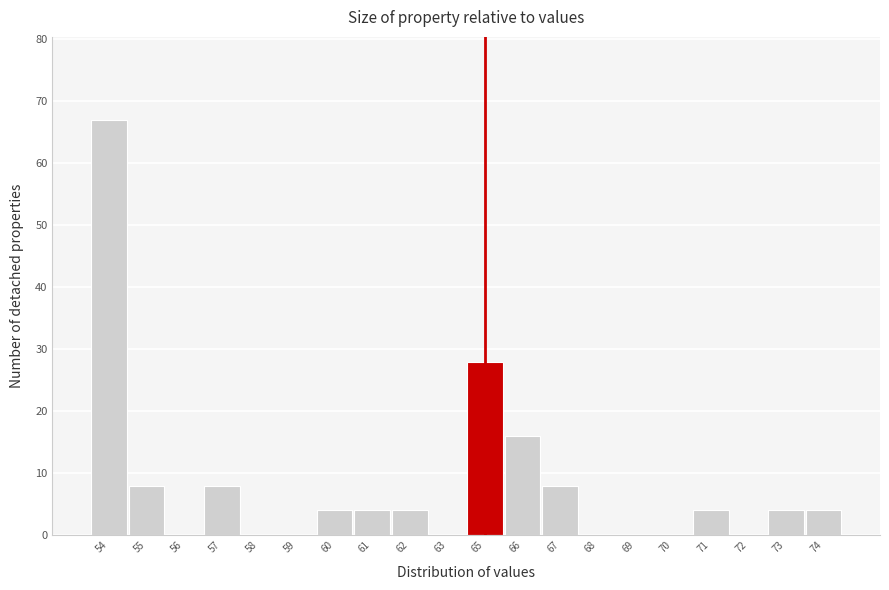

Reading left to right, list all the values displayed in this chart.

54=67	55=8	56=0	57=8	58=0	59=0	60=4	61=4	62=4	63=0	65=28	66=16	67=8	68=0	69=0	70=0	71=4	72=0	73=4	74=4